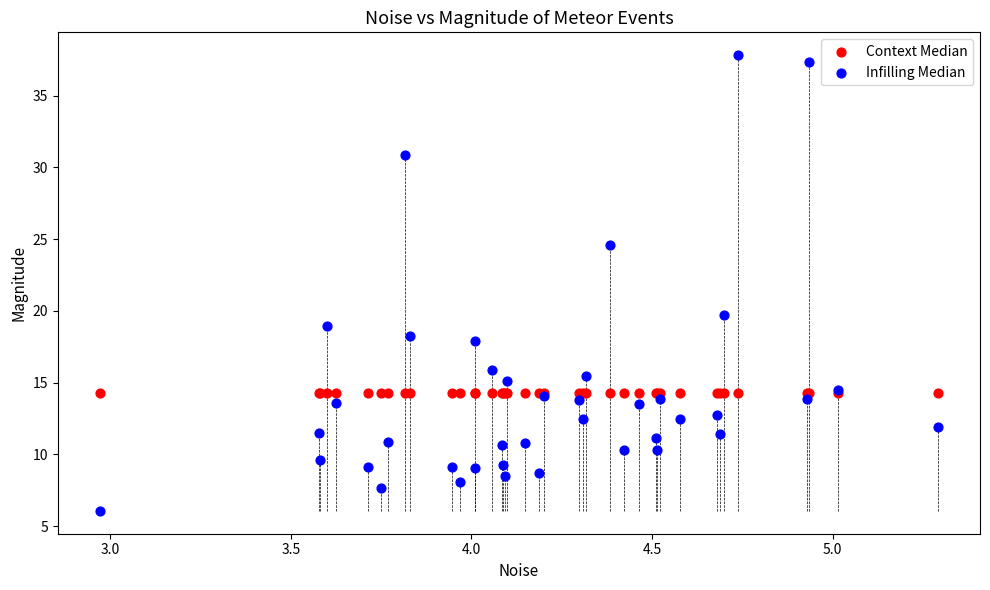

In the Infilling Median series, what Y value is closest to 21?

19.7